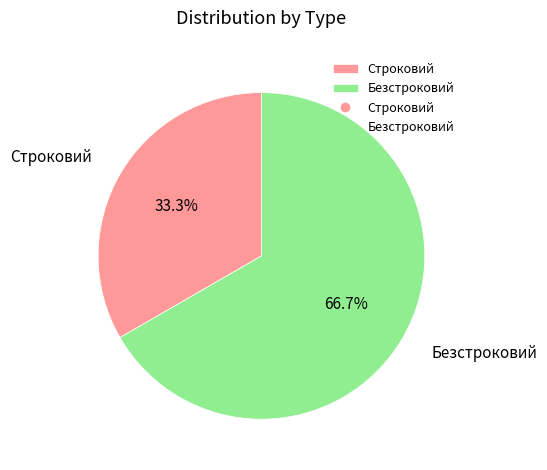

Is it true that Строковий is 33% of the pie?

True